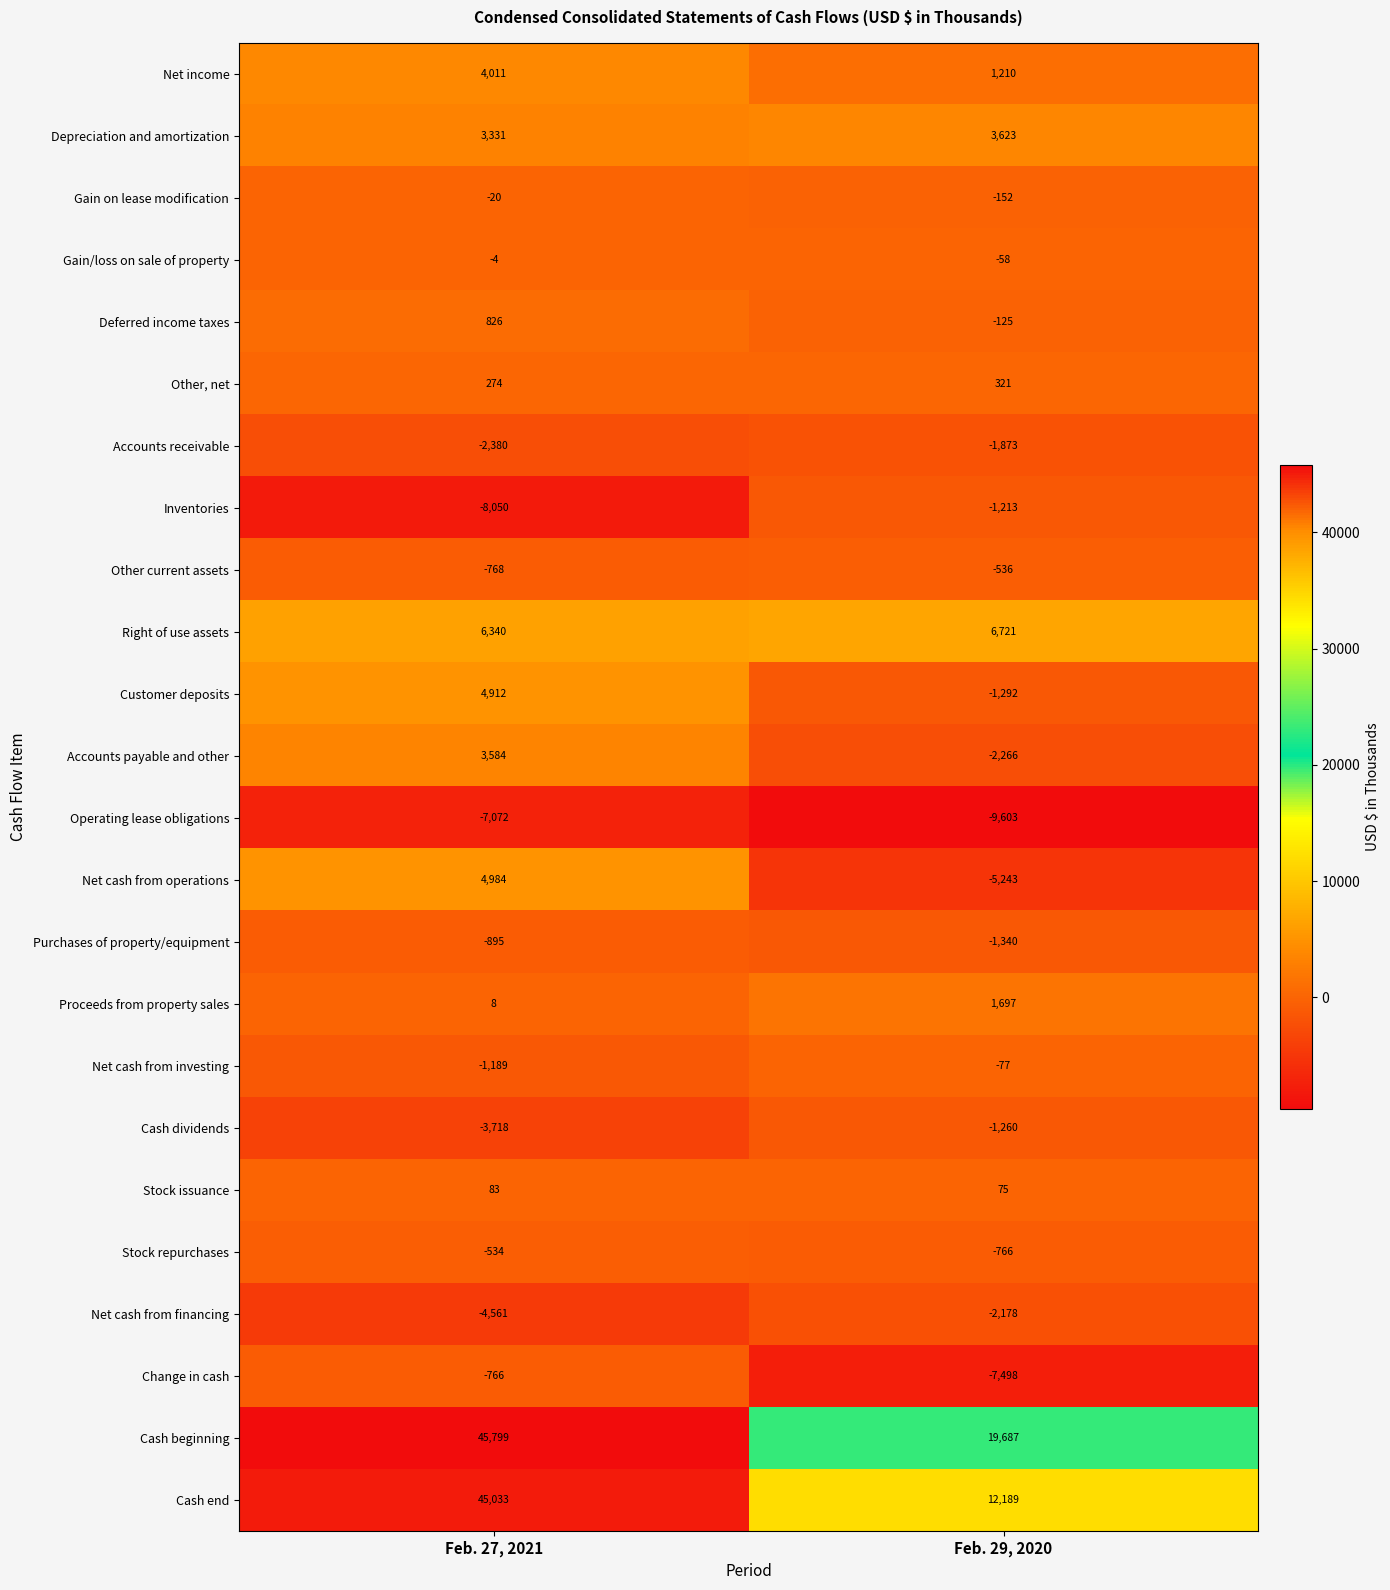

At which label is Net cash from investing closest to -633?

Feb. 27, 2021